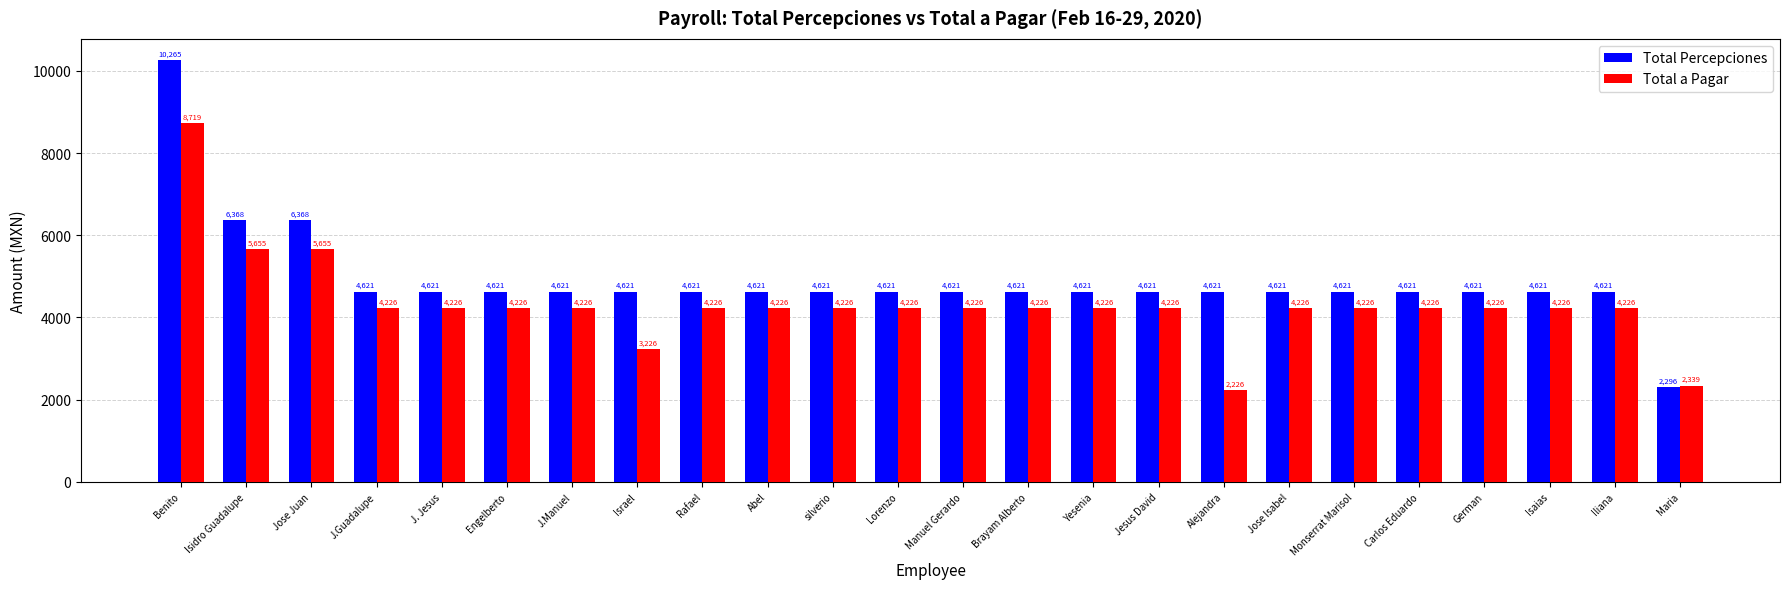

Which category has the highest value in the Total a Pagar series?

Benito